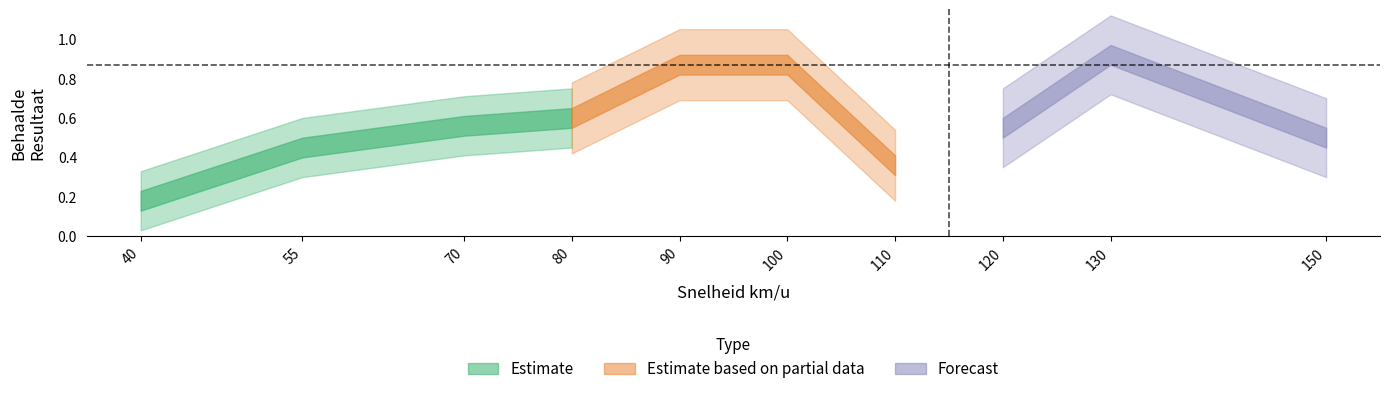

Rank the categories by value from highest to lowest.

130, 90, 100, 80, 70, 120, 150, 55, 110, 40